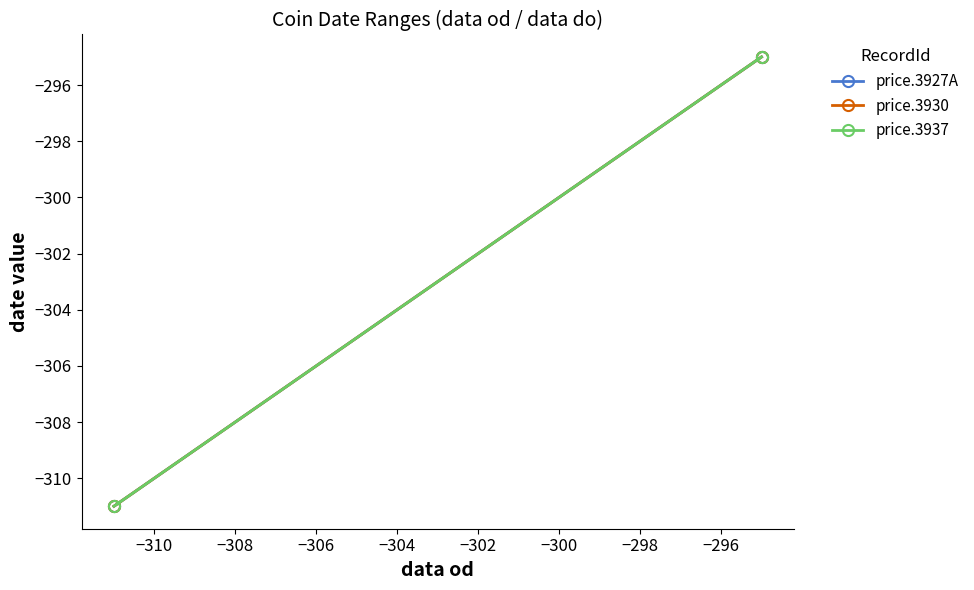

What is the value of the price.3930 point at the 2nd from the left?

-295